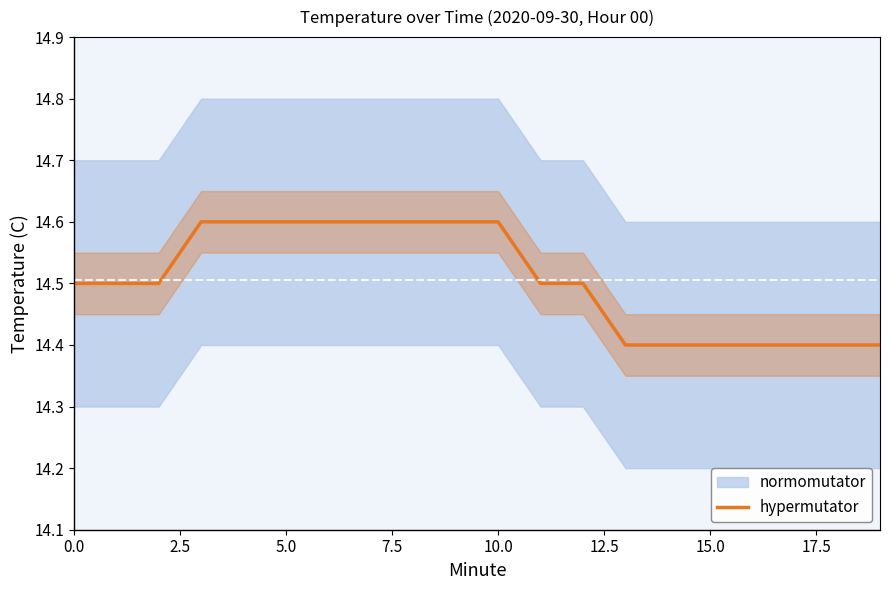

What is the lowest value of the hypermutator series?

14.4